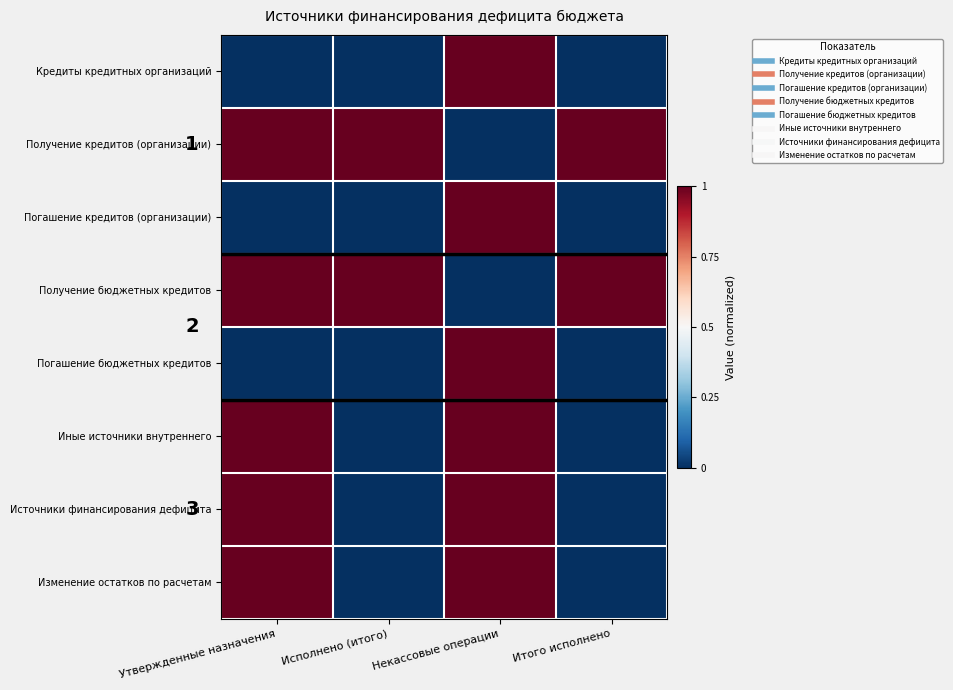

How many values in the Источники финансирования дефицита series exceed 0?

2